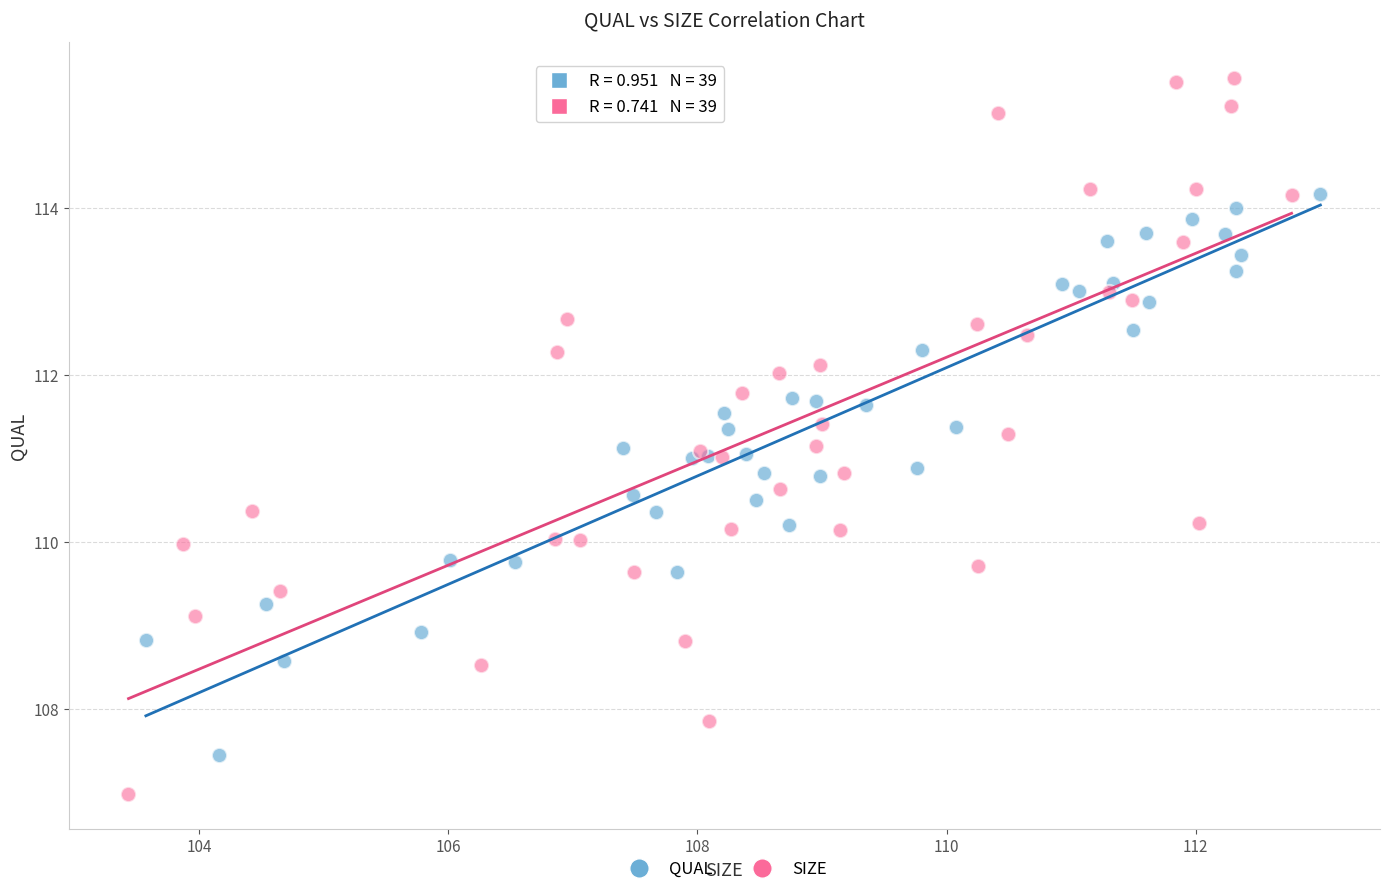

What are all the series names shown in the legend?

QUAL, SIZE